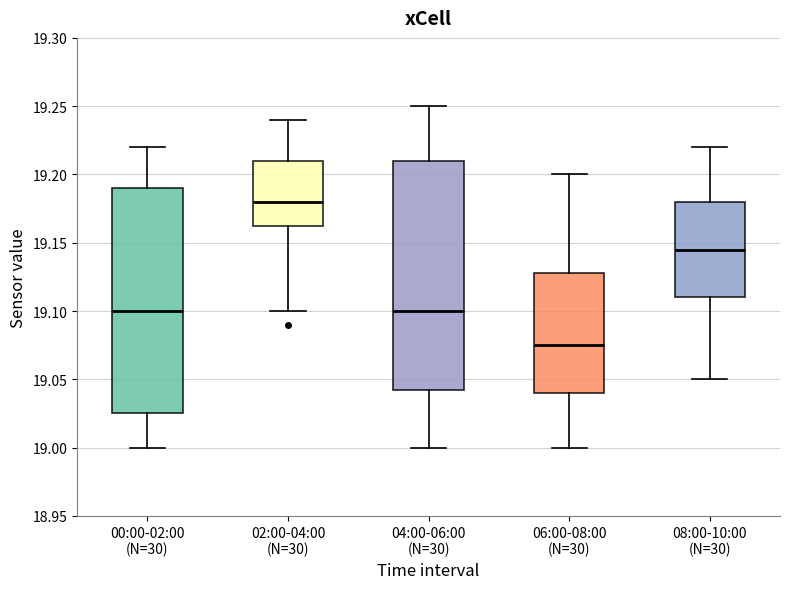

Reading left to right, read every box against the y-axis: the position of its median line, the range the box covers, and the ends of its whiskers. The values are not printed on the chart, so give them approximately, as read against the axis.

00:00-02:00 (N=30): median 19.100, box 19.025 to 19.190, whiskers 19.000 to 19.220
02:00-04:00 (N=30): median 19.180, box 19.165 to 19.210, whiskers 19.100 to 19.240
04:00-06:00 (N=30): median 19.100, box 19.045 to 19.210, whiskers 19.000 to 19.250
06:00-08:00 (N=30): median 19.075, box 19.040 to 19.130, whiskers 19.000 to 19.200
08:00-10:00 (N=30): median 19.145, box 19.110 to 19.180, whiskers 19.050 to 19.220